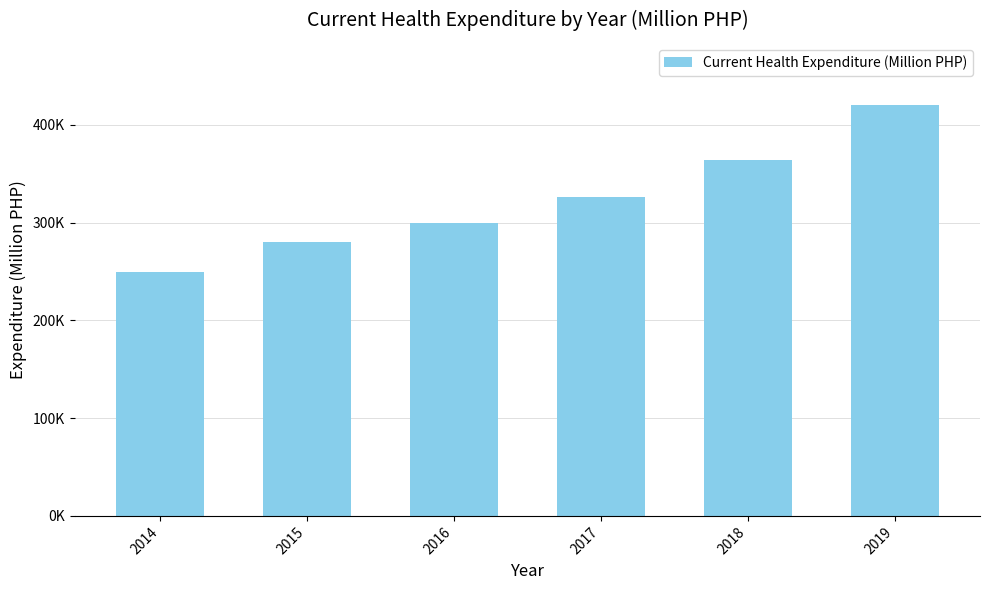

Are the bars horizontal?

No